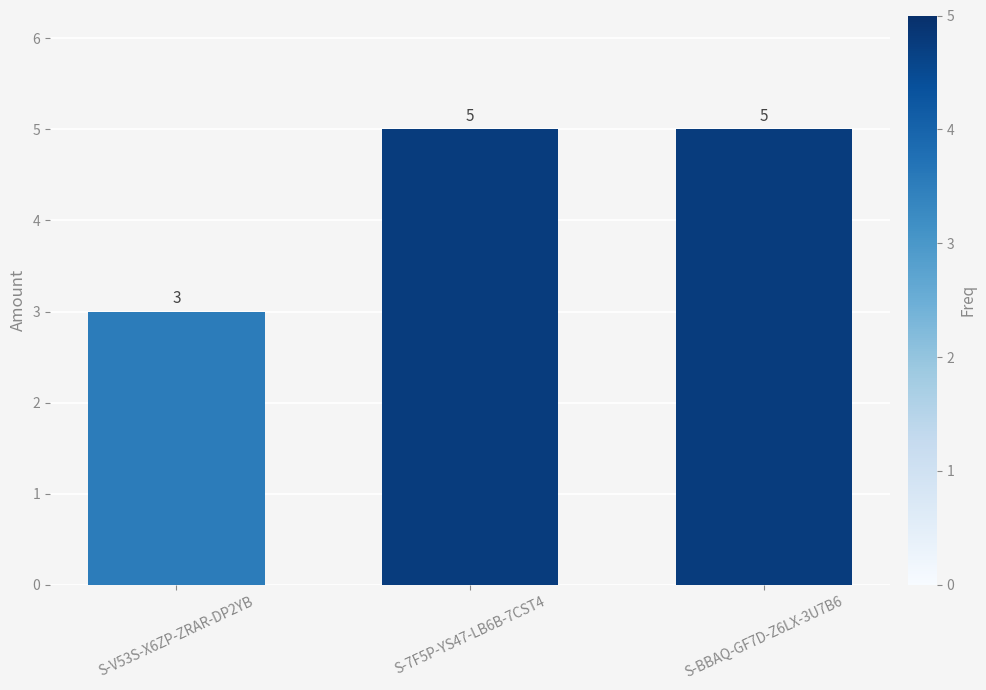

How many bars are there in total?

3